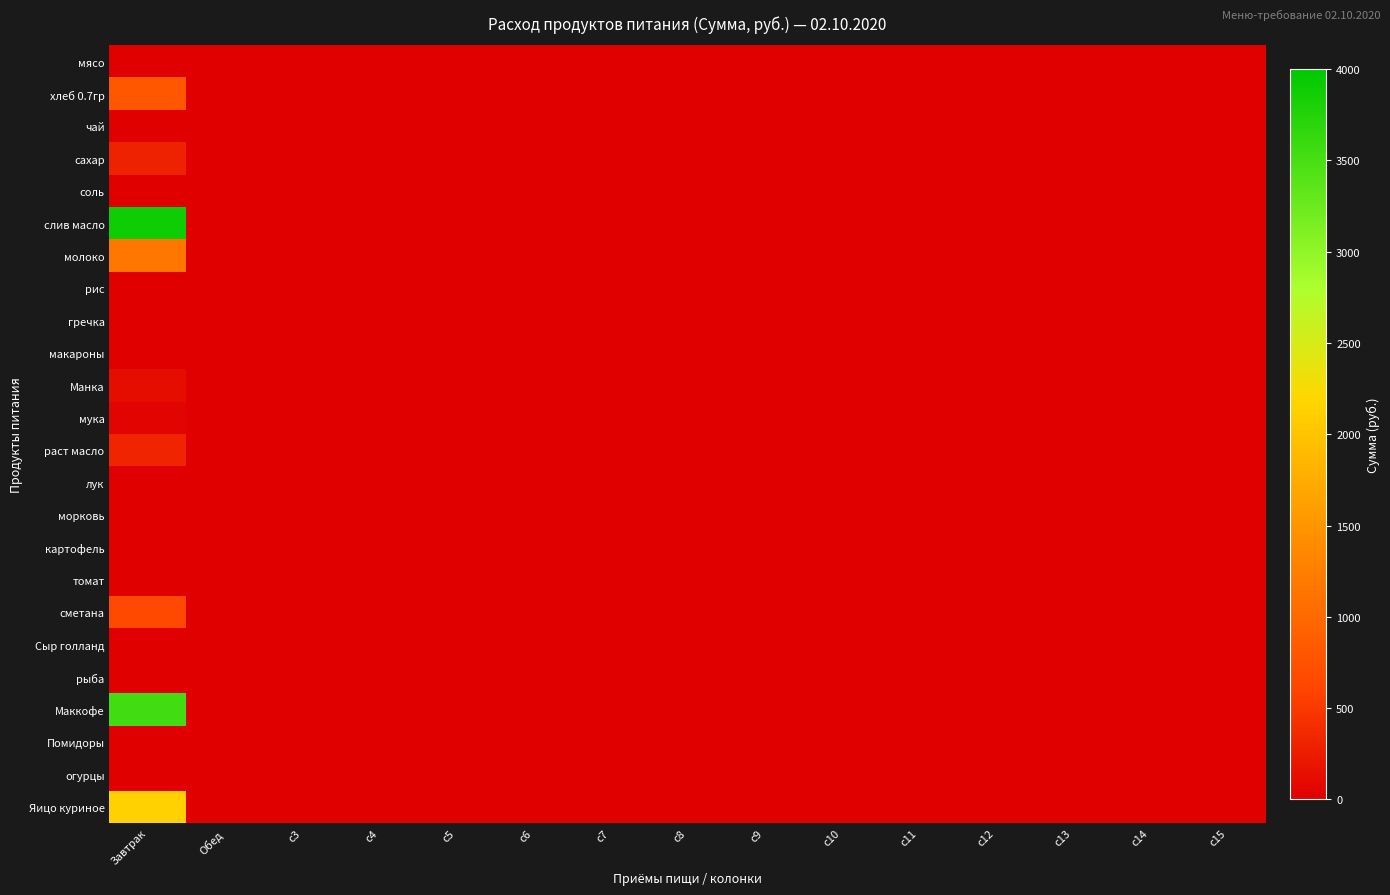

Which label corresponds to the largest value in the chart?

Завтрак